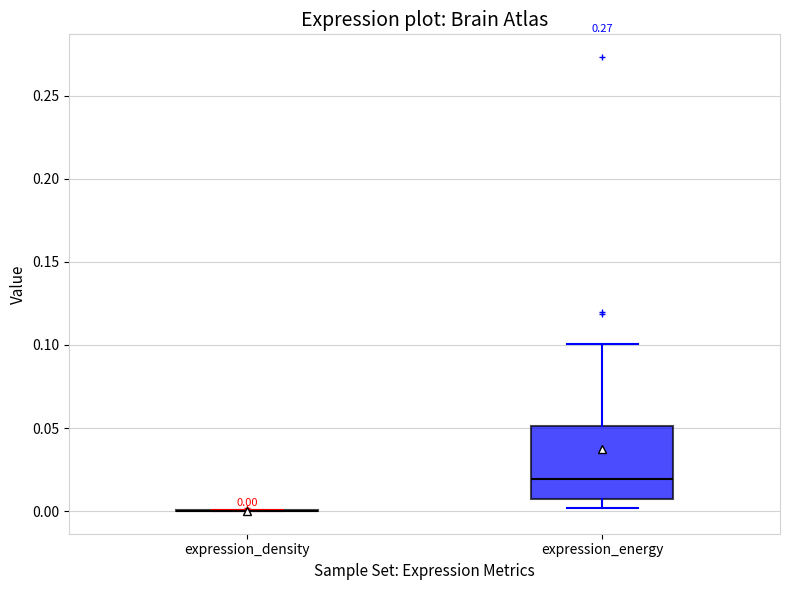

Comparing the boxes themselves (not the whiskers), which one is the tallest?

expression_energy